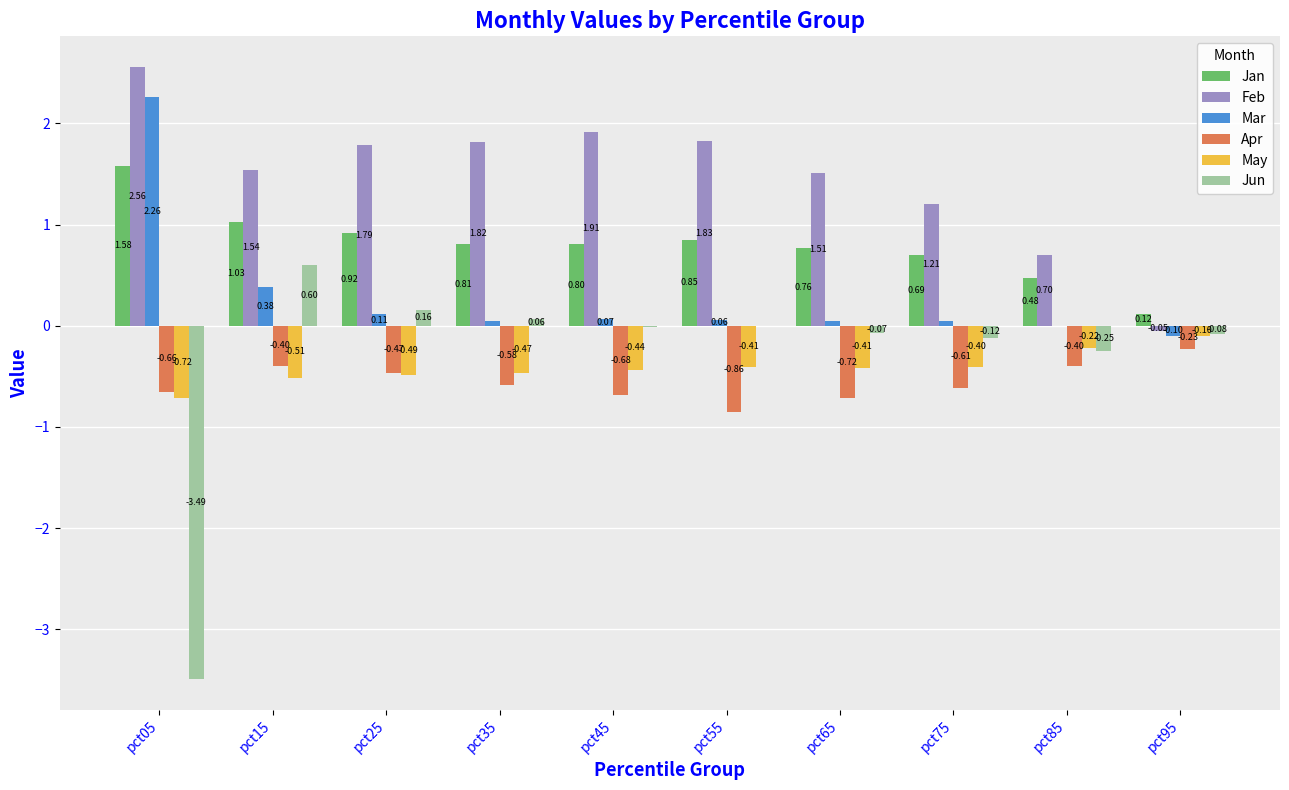

Which series has the largest total across all categories?

Feb